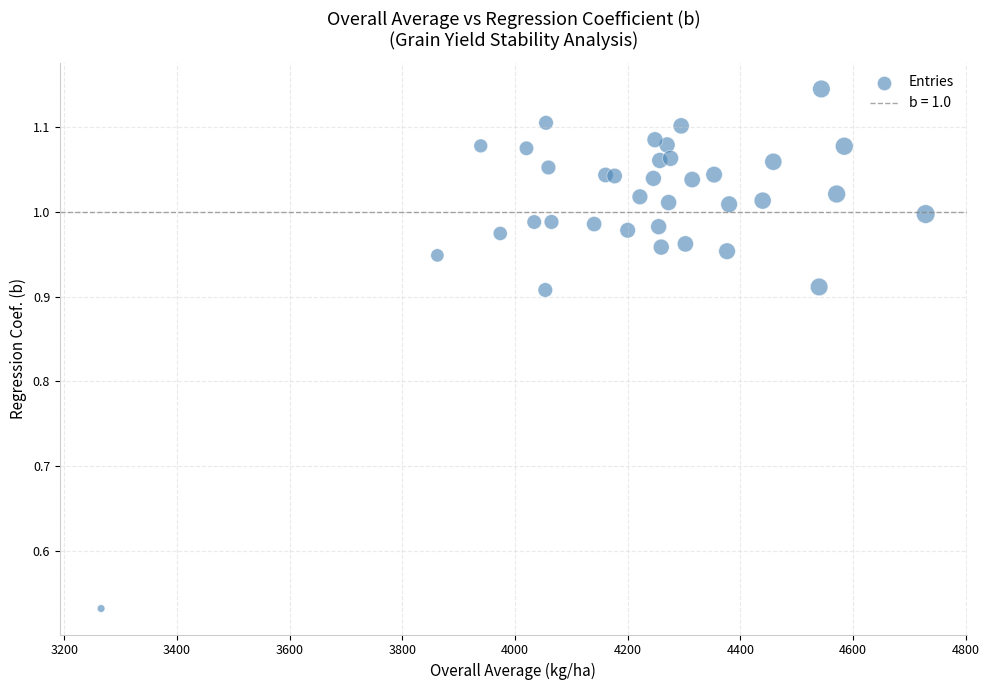

What is the range of X values (max minus min)?

1463.5